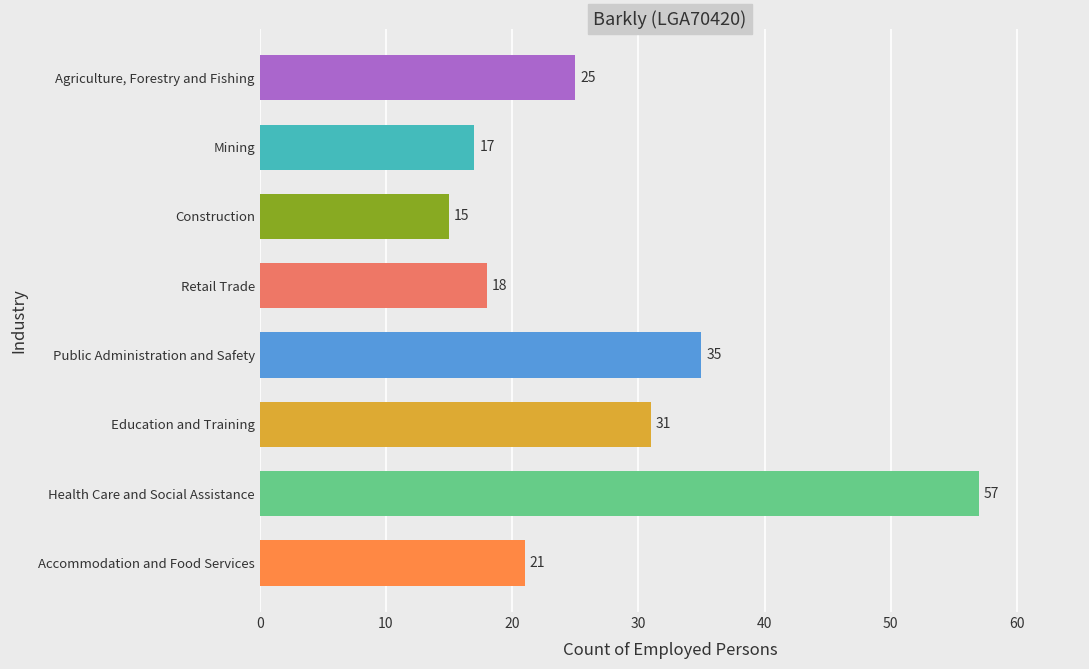

Between Education and Training and Agriculture, Forestry and Fishing, which is larger?

Education and Training